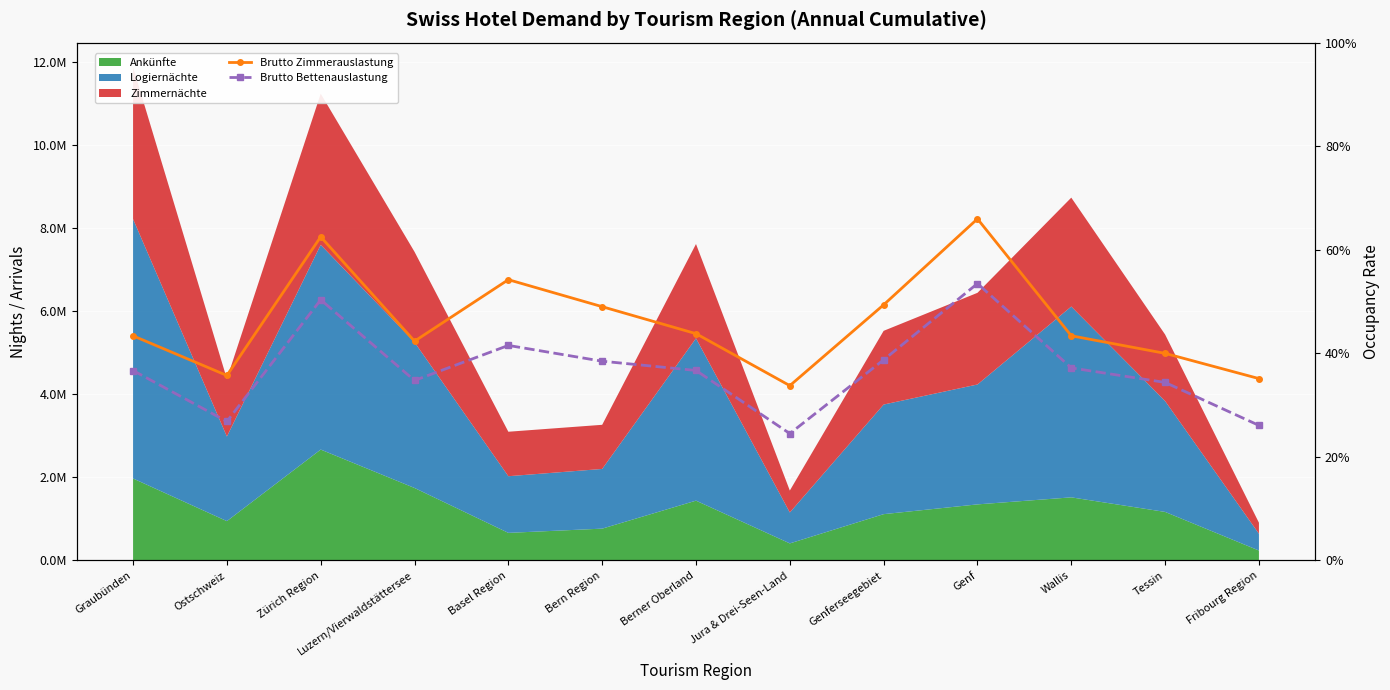

Which series has the widest spread of values?

Brutto Zimmerauslastung